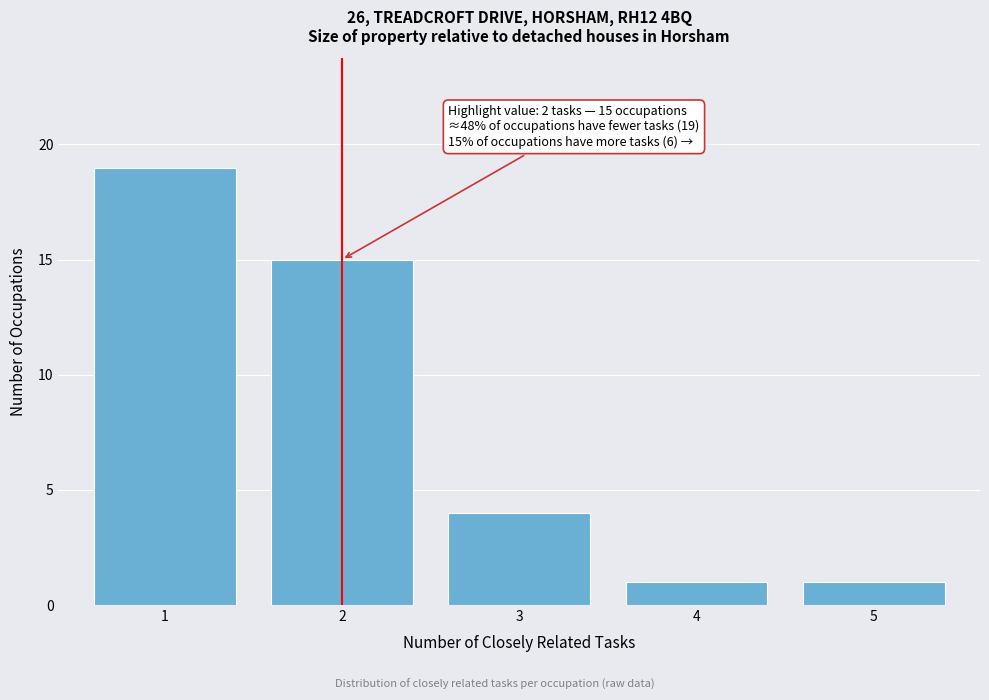

Over which range of the x-axis is the bar tallest?

0.5 to 1.5